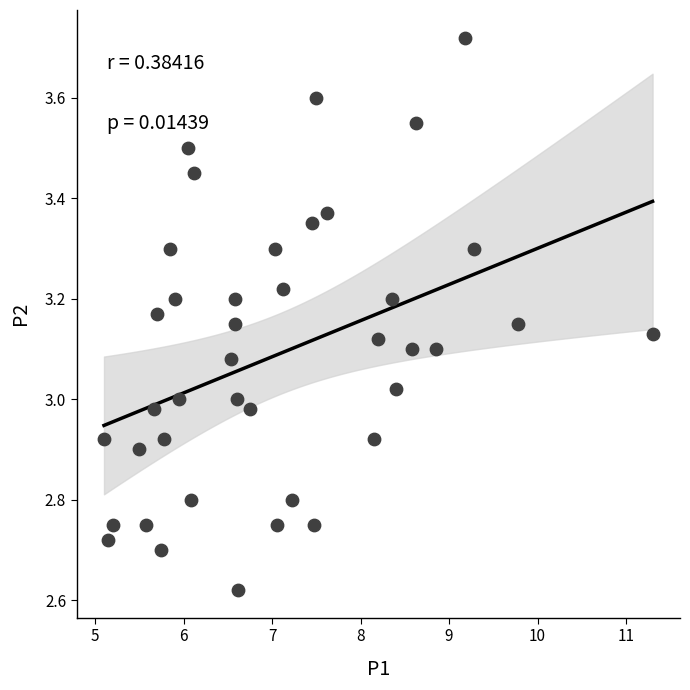

What is the range of X values (max minus min)?

6.2